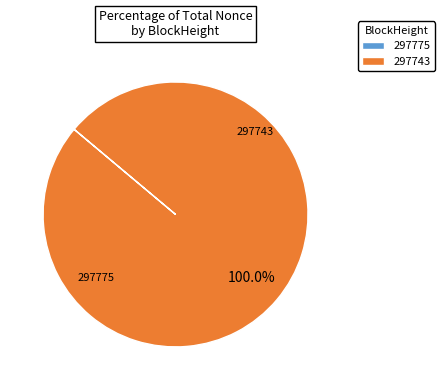

Which category has the biggest portion of the pie?

297743